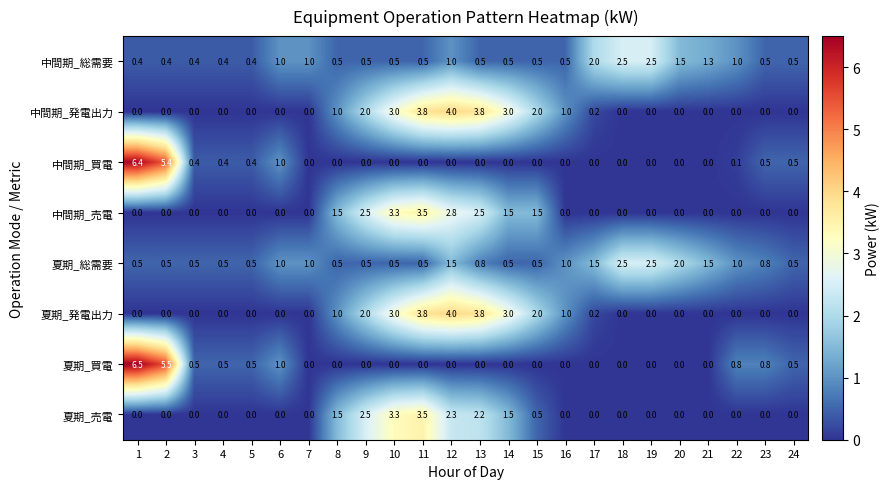

What is the total value across all series at 12?

15.6